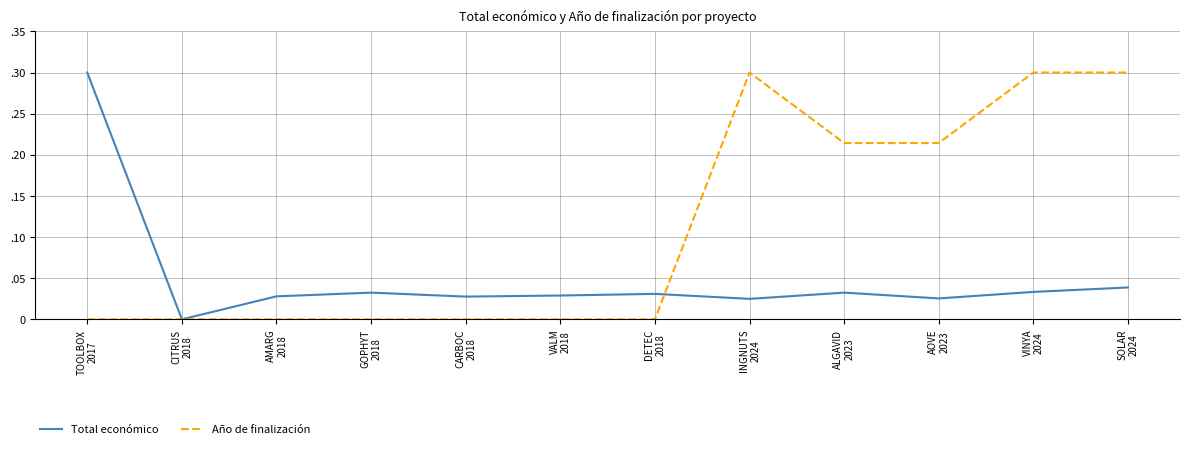

Reading left to right, what are all the values shown in this chart?

Total económico: 0.3	0.0	0.0	0.0	0.0	0.0	0.0	0.0	0.0	0.0	0.0	0.0
Año de finalización: 0.0	0.0	0.0	0.0	0.0	0.0	0.0	0.3	0.2	0.2	0.3	0.3